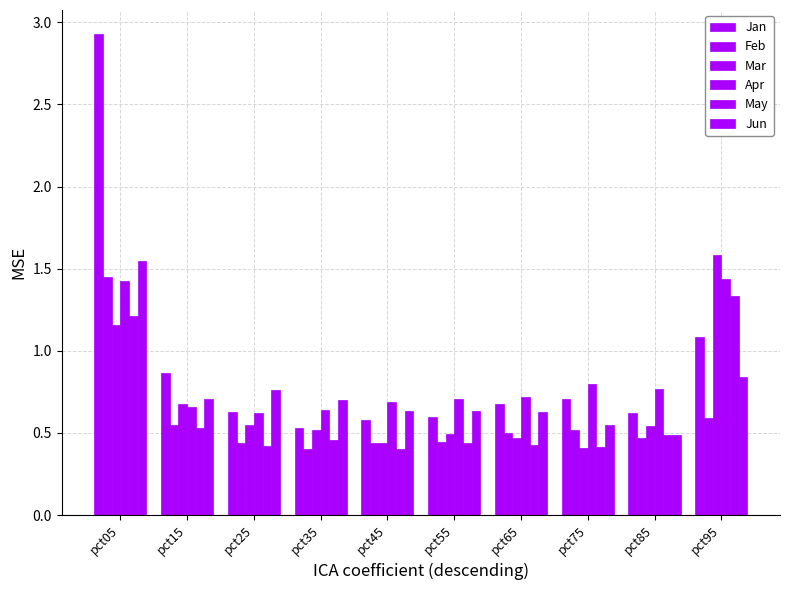

How many bars are there in total?

60